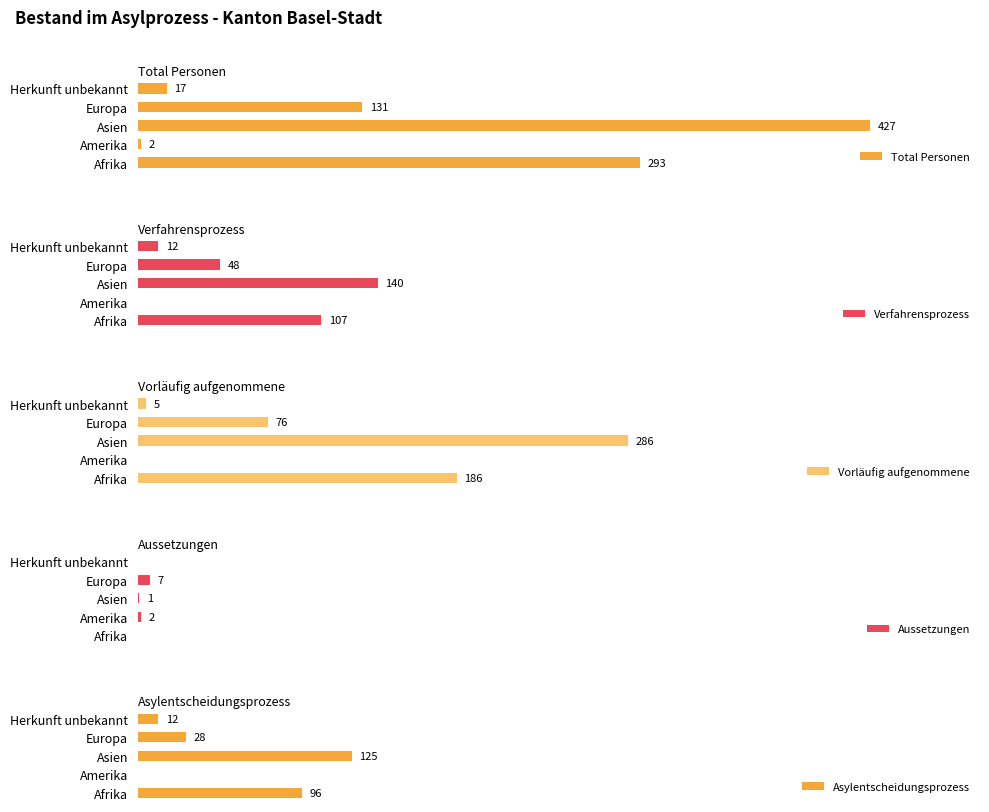

Are the bars grouped side by side (vs. stacked)?

Yes